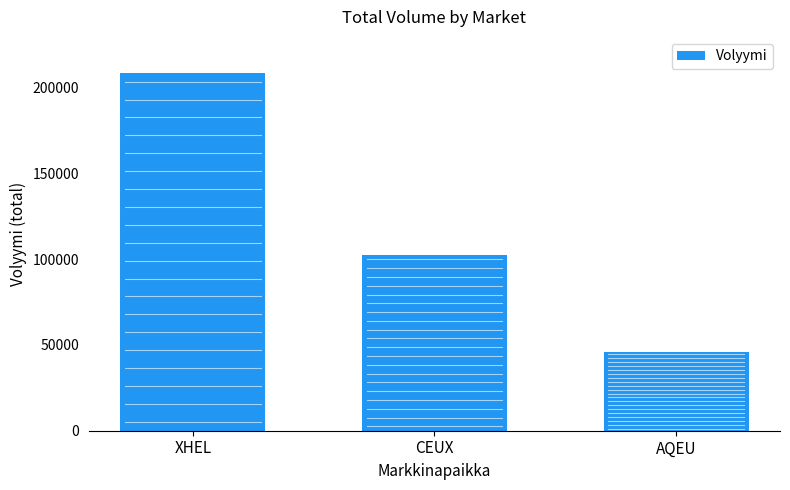

How many data points does each series have?

3